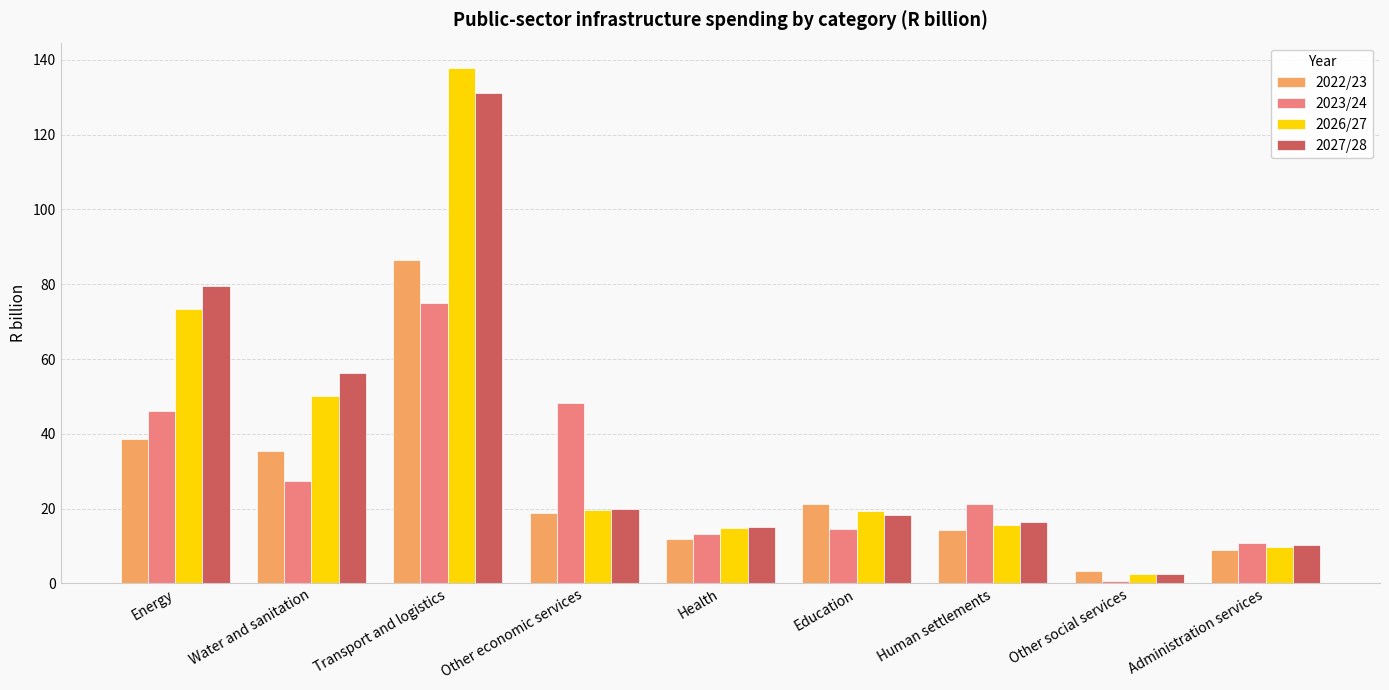

What is the total value across all series at Other economic services?

106.5